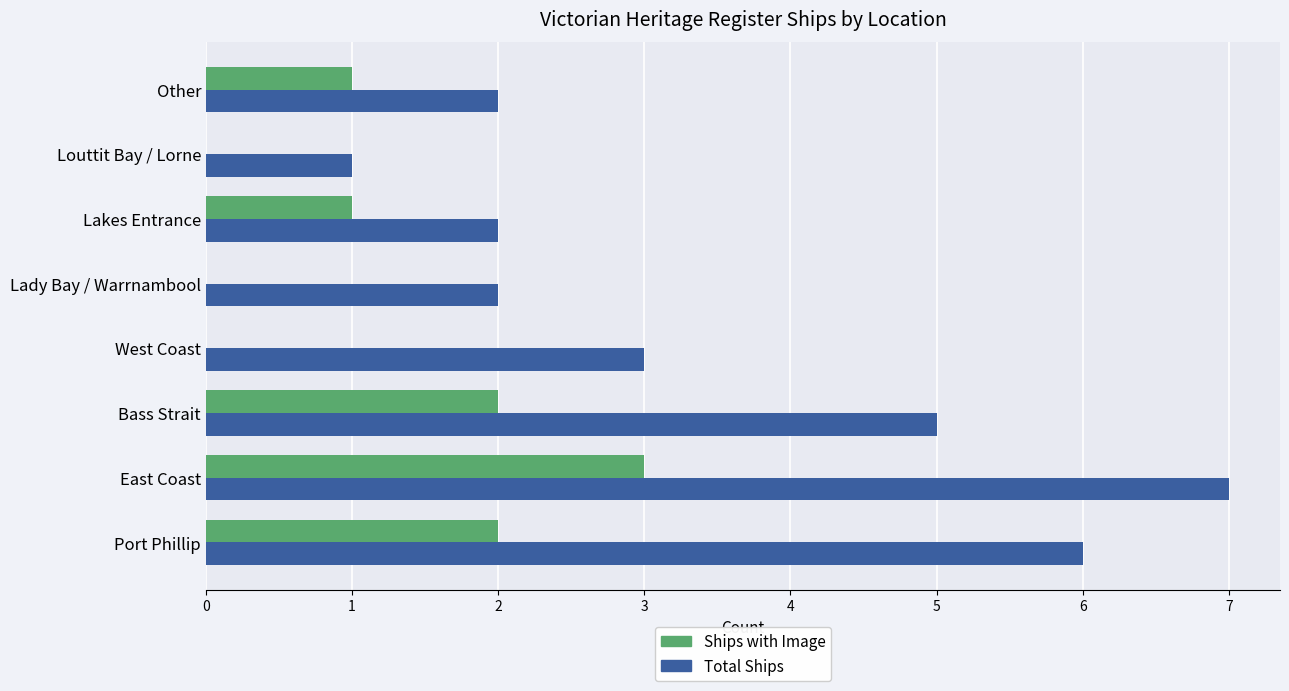

Which series has the largest total across all categories?

Total Ships